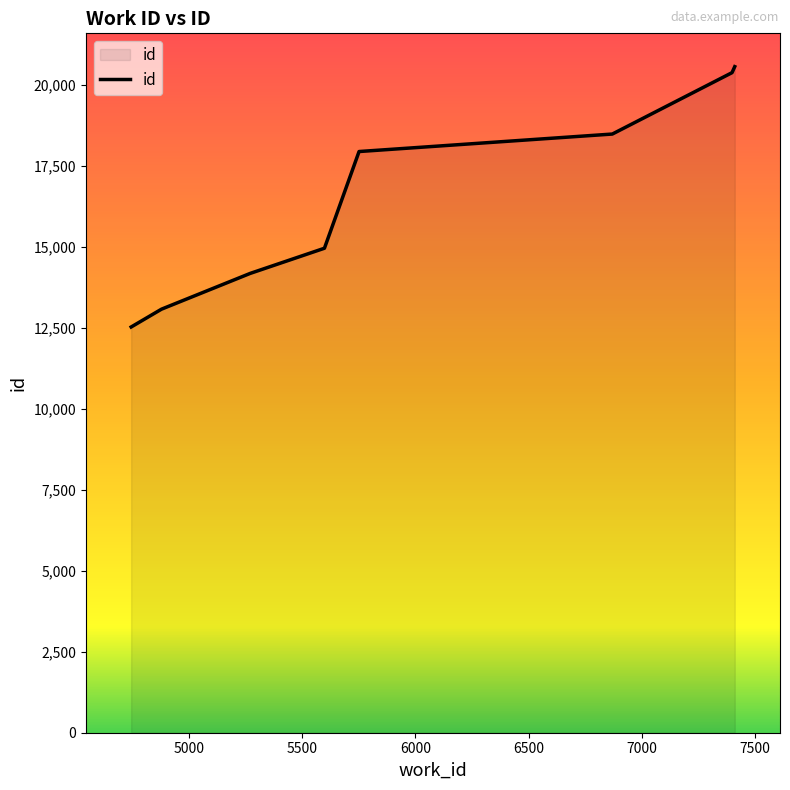

How many lines are shown in the chart?

1